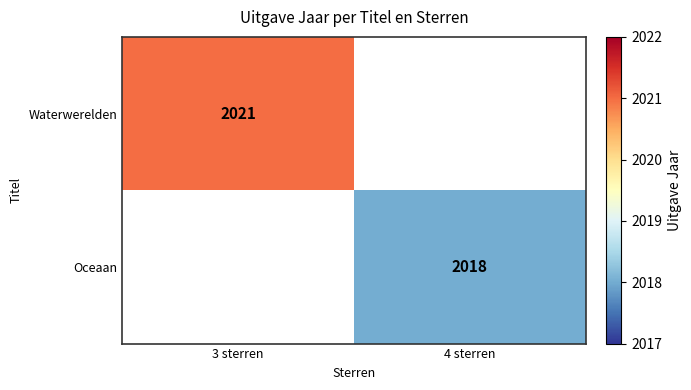

True or false: Oceaan has a value of 892 at 4 sterren.

False